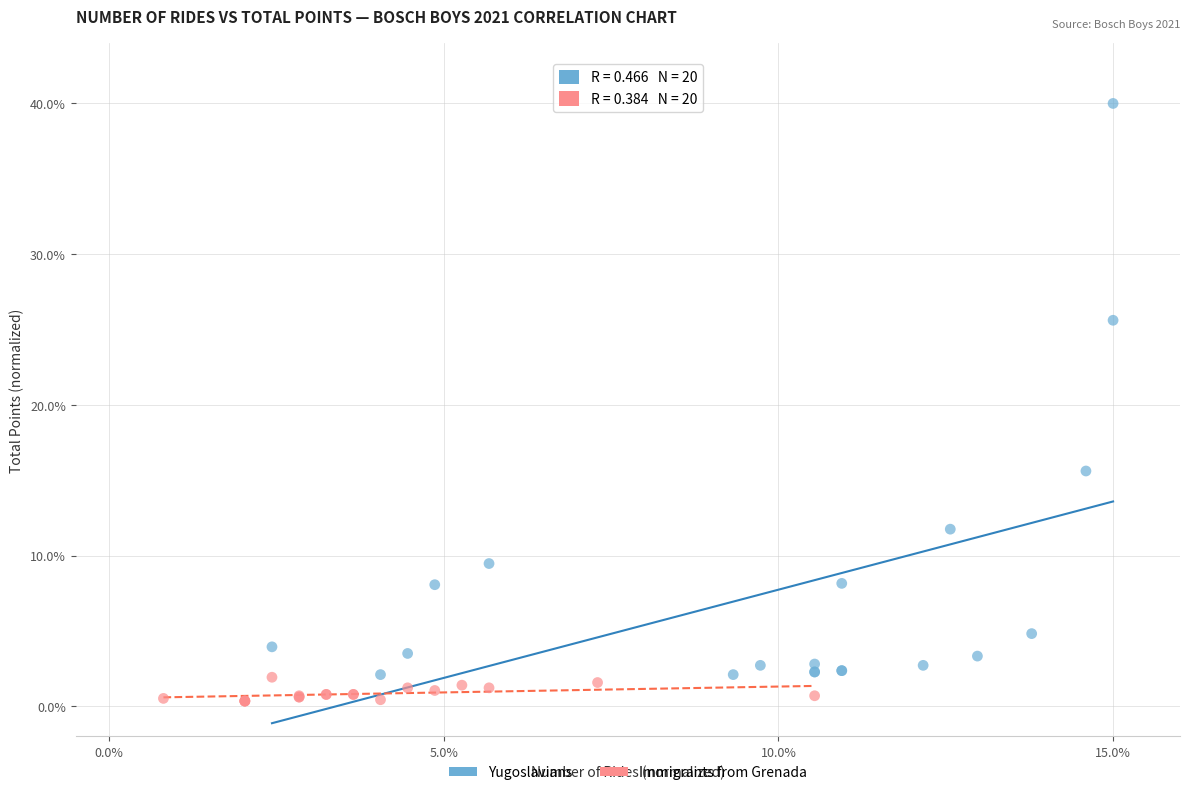

Which series contains the highest Y value?

Yugoslavians